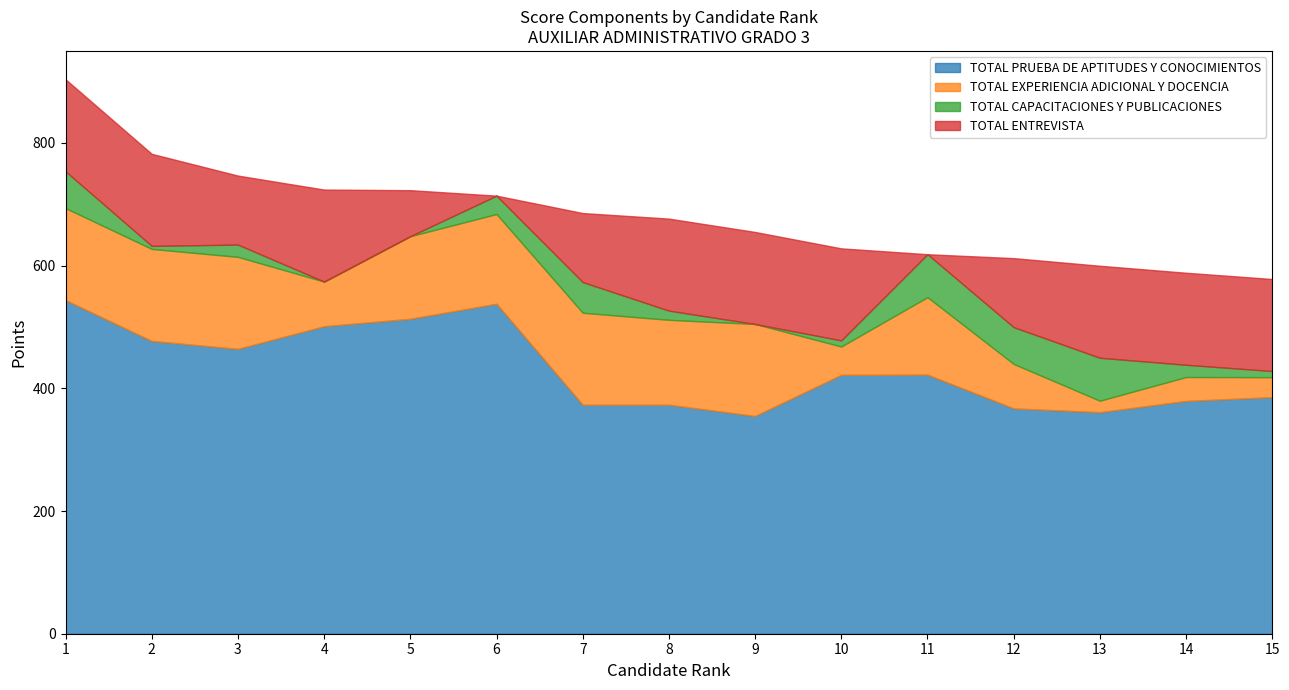

Reading left to right, transcribe all the data shown in this chart.

TOTAL PRUEBA DE APTITUDES Y CONOCIMIENTOS: 1=543.8	2=477.3	3=464.3	4=501.2	5=513.4	6=537.9	7=373.2	8=373.2	9=354.9	10=422.0	11=422.3	12=367.3	13=361.1	14=379.4	15=385.6
TOTAL EXPERIENCIA ADICIONAL Y DOCENCIA: 1=150.0	2=150.0	3=150.0	4=72.8	5=134.7	6=146.2	7=150.0	8=138.4	9=150.0	10=46.2	11=126.3	12=72.4	13=18.7	14=39.0	15=32.6
TOTAL CAPACITACIONES Y PUBLICACIONES: 1=60.0	2=5.0	3=20.0	4=0.0	5=0.0	6=30.0	7=50.0	8=15.0	9=0.0	10=10.0	11=70.0	12=60.0	13=70.0	14=20.0	15=10.0
TOTAL ENTREVISTA: 1=150.0	2=150.0	3=112.5	4=150.0	5=75.0	6=0.0	7=112.5	8=150.0	9=150.0	10=150.0	11=0.0	12=112.5	13=150.0	14=150.0	15=150.0